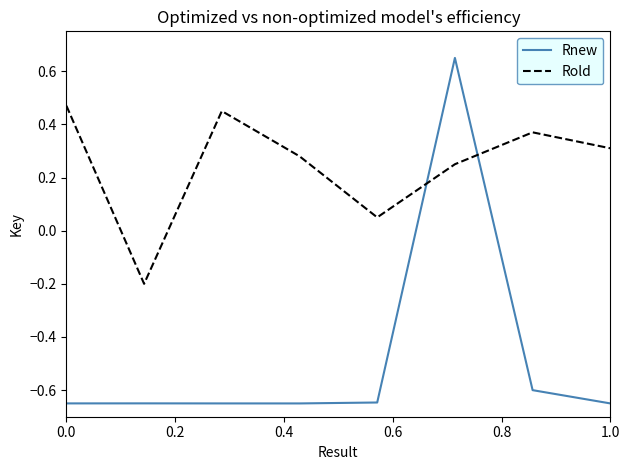

True or false: Rold and Rnew cross at least once.

True